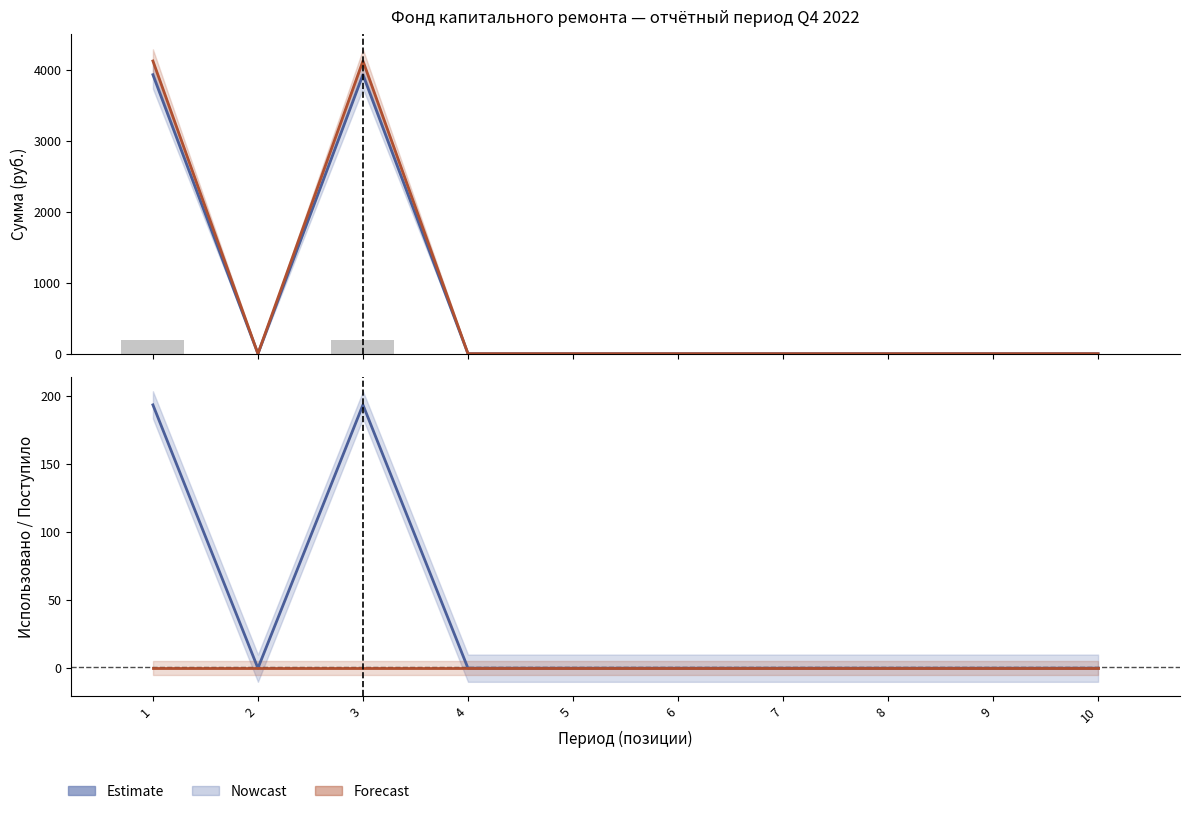

At which label does Взносы reach its minimum?

2